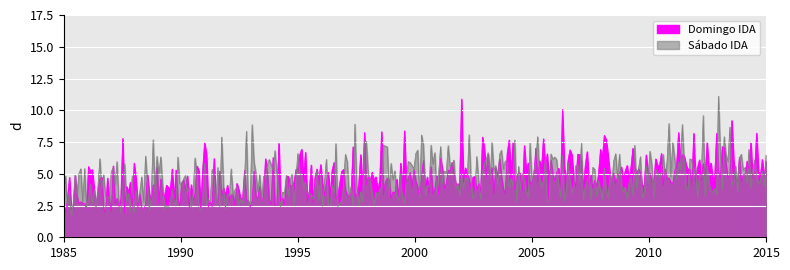

Is the value of Sábado IDA at 3 greater than the value of Domingo IDA at 15?

No